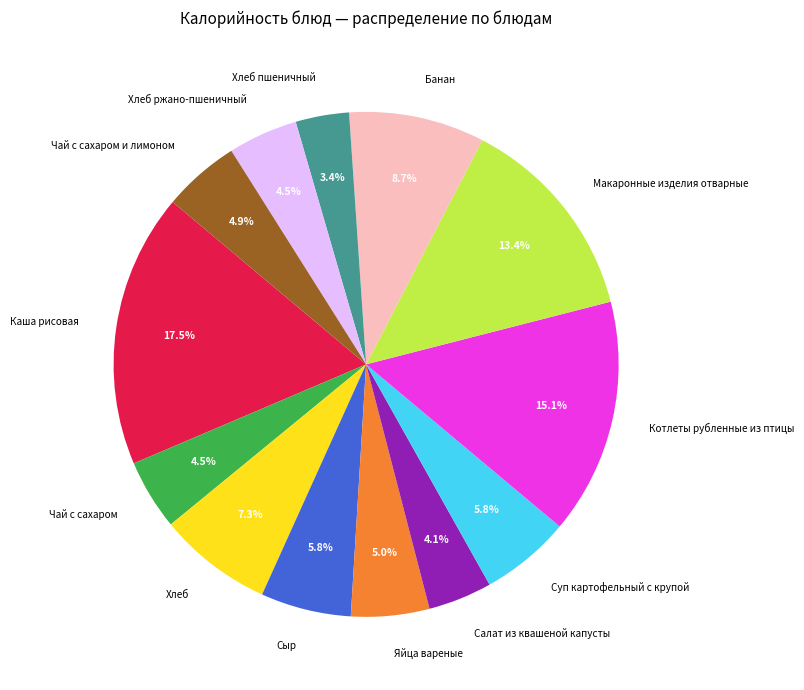

Is there a majority slice in this chart?

No